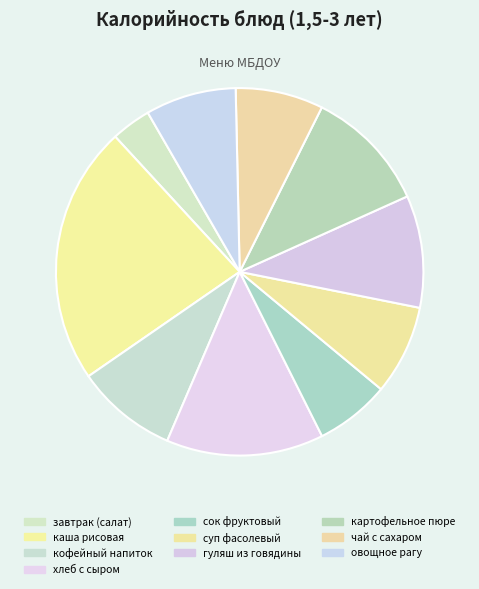

Does any single category account for the majority?

No